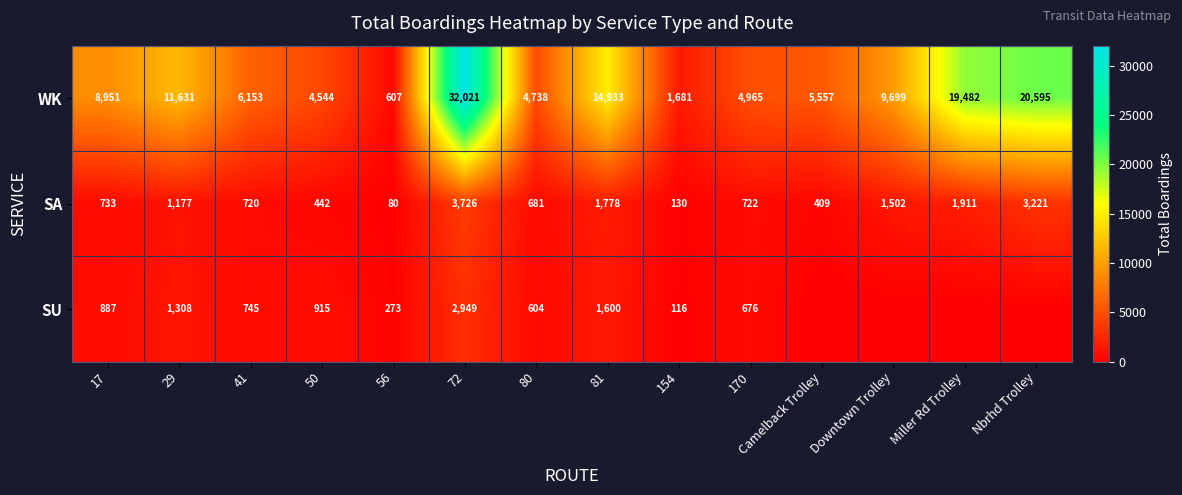

At how many categories does at least one series exceed 14242?

4